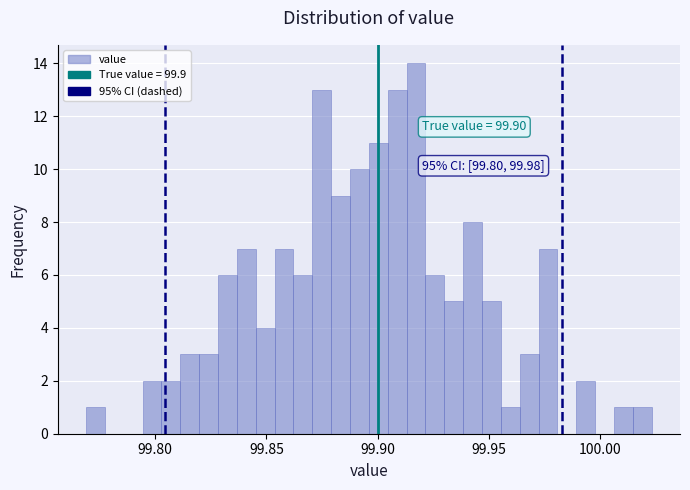

Read against the x-axis, roughly where is the centre of the tallest bar?

99.915